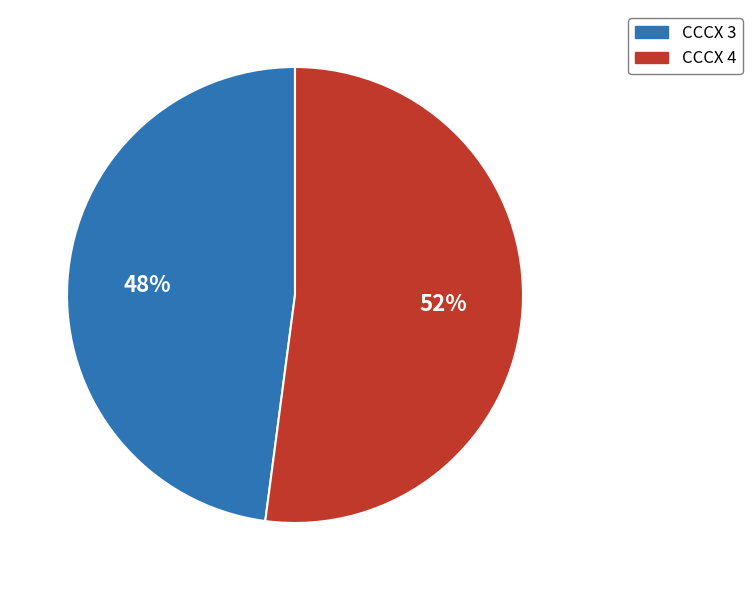

Does CCCX 3 represent more than half of the total?

No